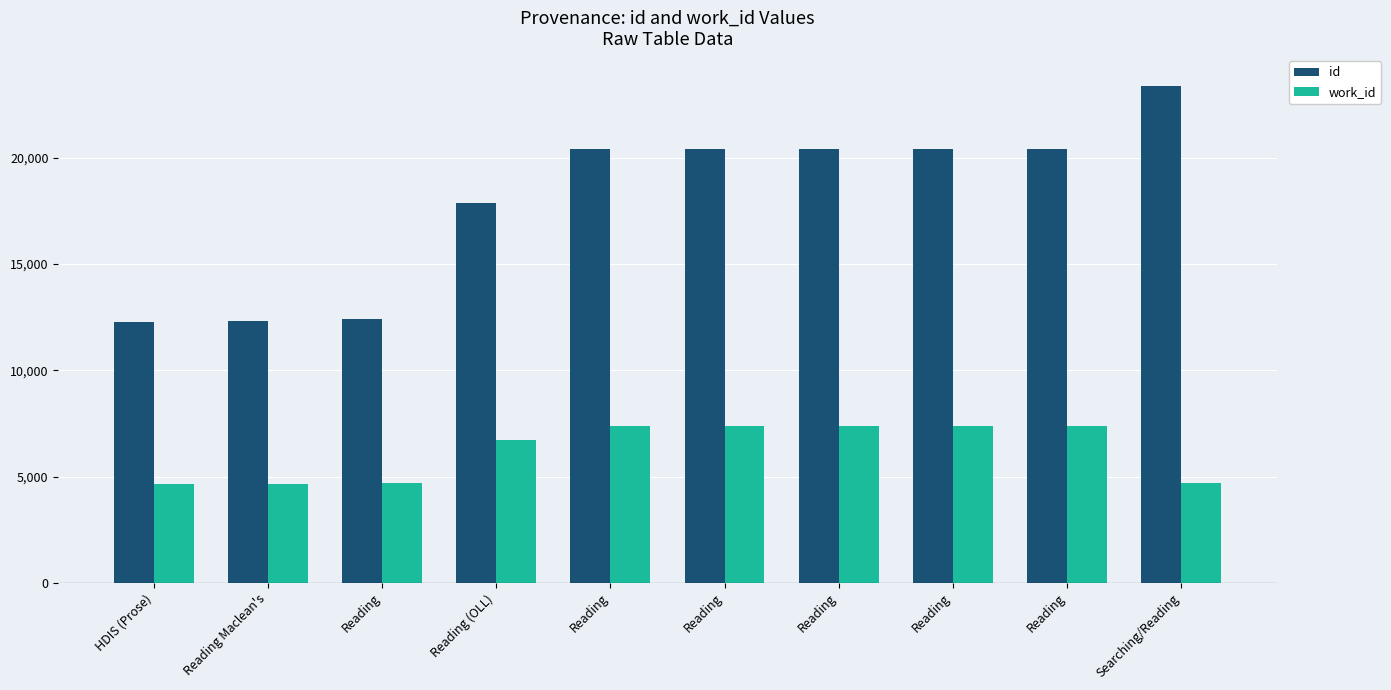

How many categories are shown in the chart?

10